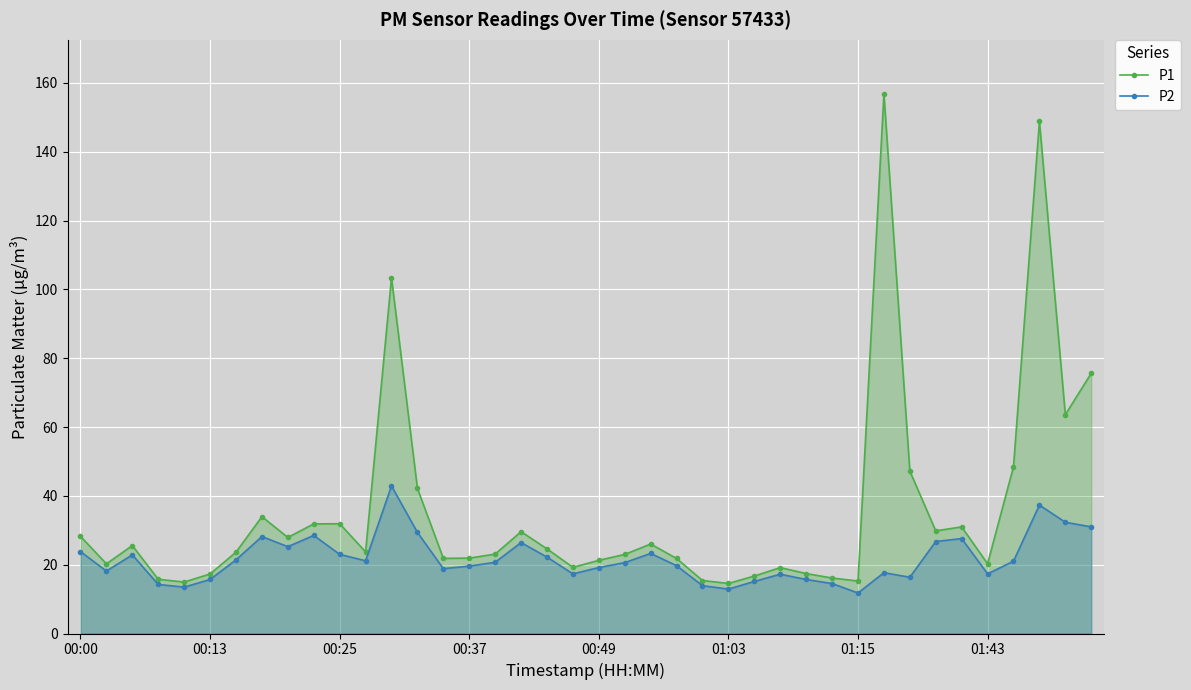

At which label does P1 first exceed 23?

00:00